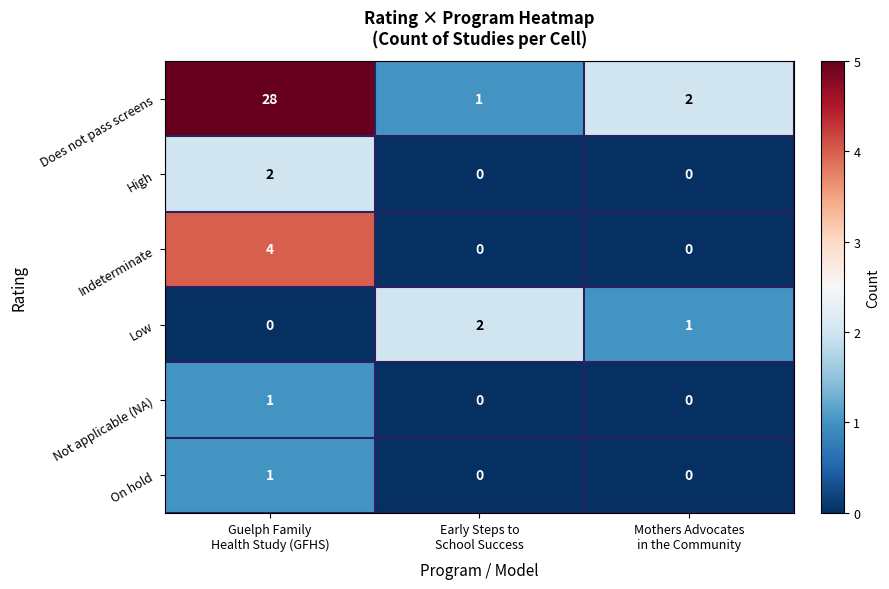

Which series has the largest range (max minus min)?

Does not pass screens